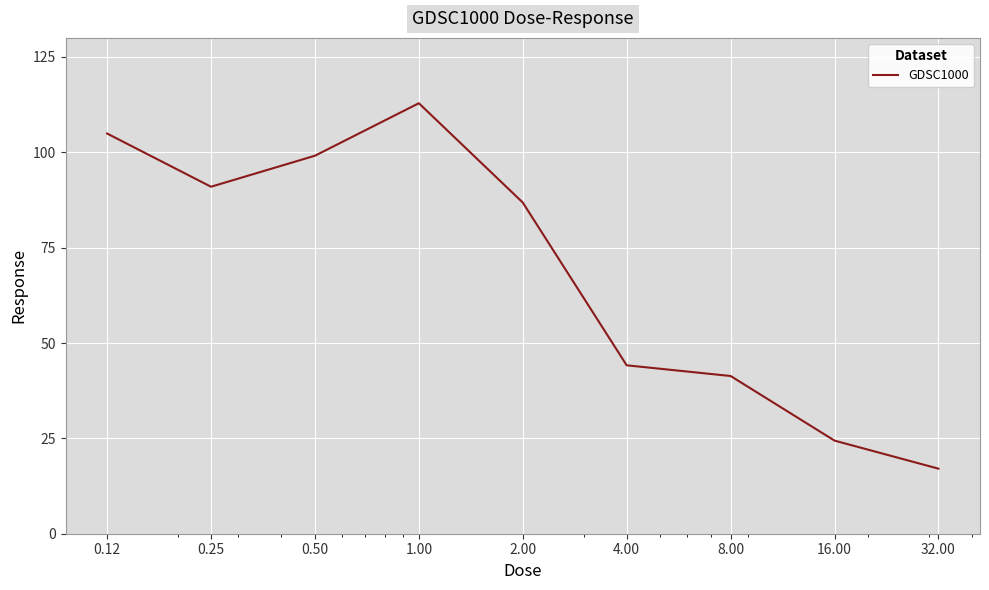

What is the difference between the maximum and minimum values?

95.8